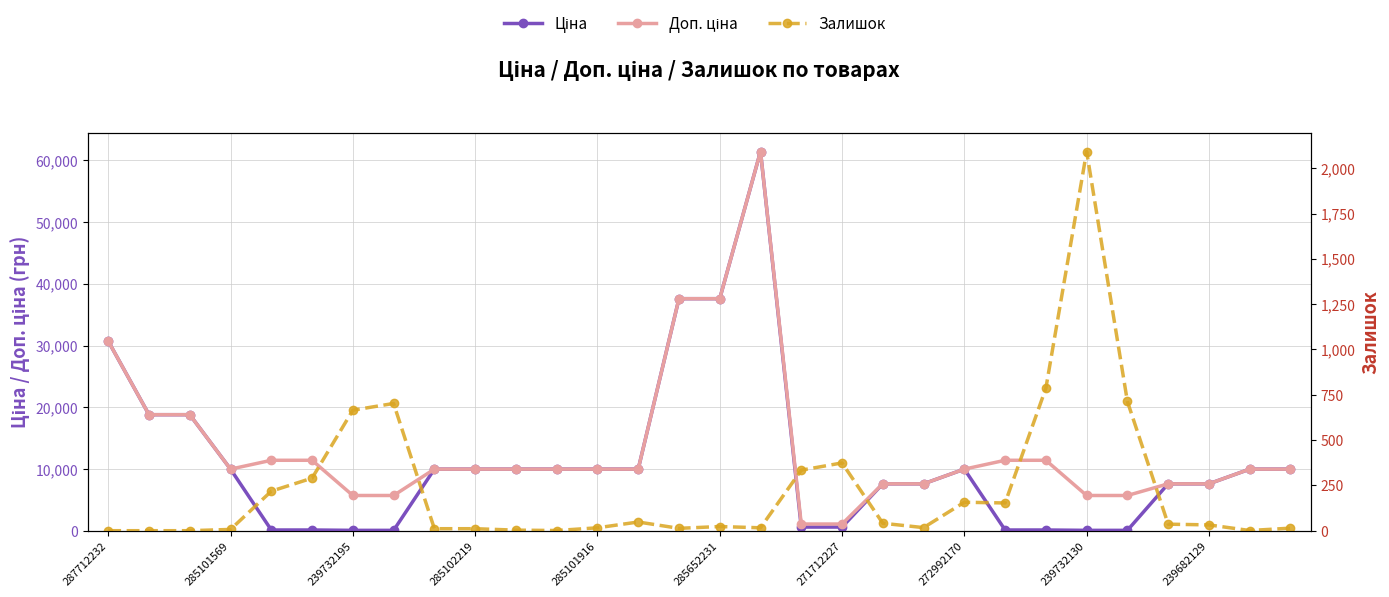

At which label is Ціна closest to 30745?

287712232